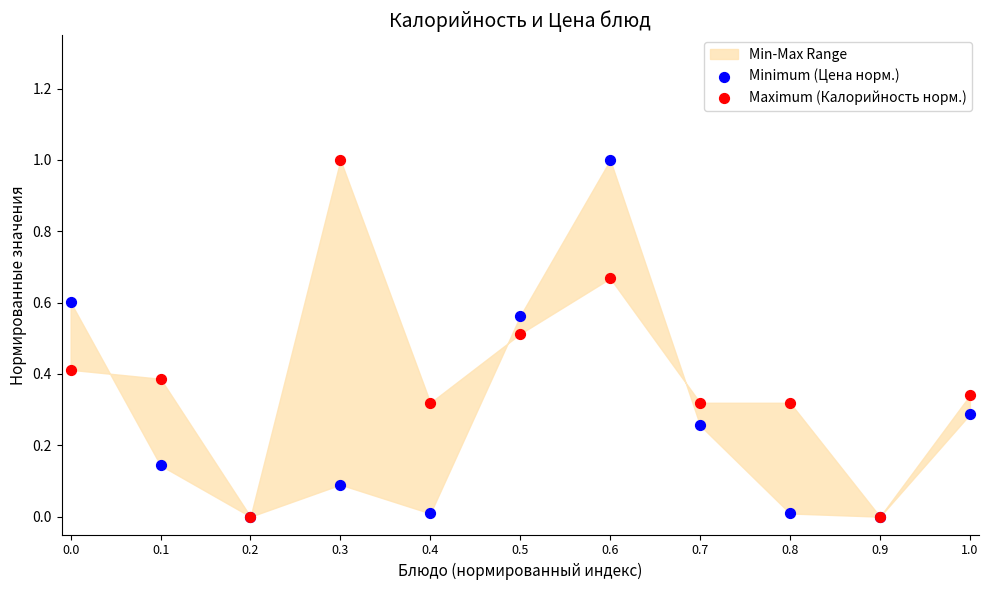

Which series has the widest spread of Y values?

Minimum (Цена норм.)